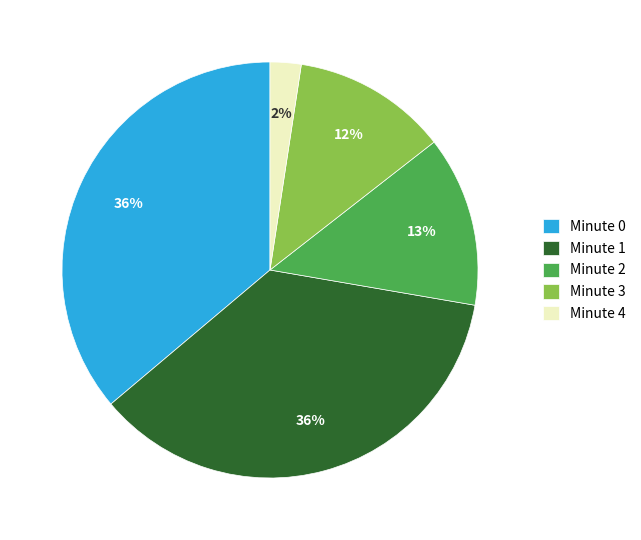

Combined, do Minute 4 and Minute 2 account for over 50%?

No